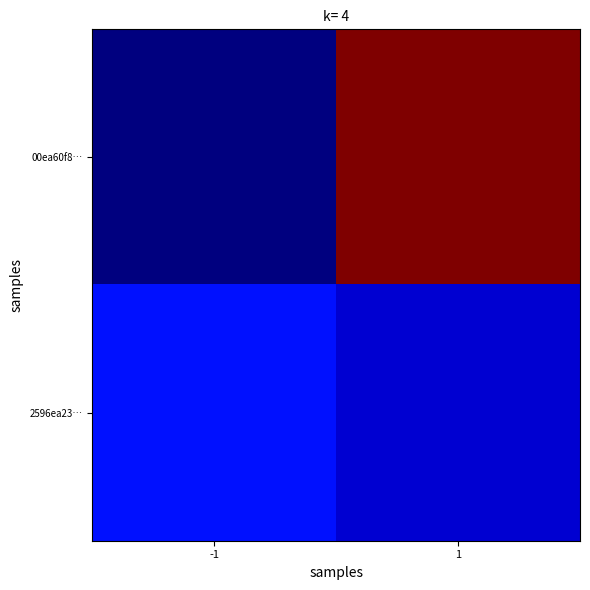

Between -1 and 1, which is larger?

1